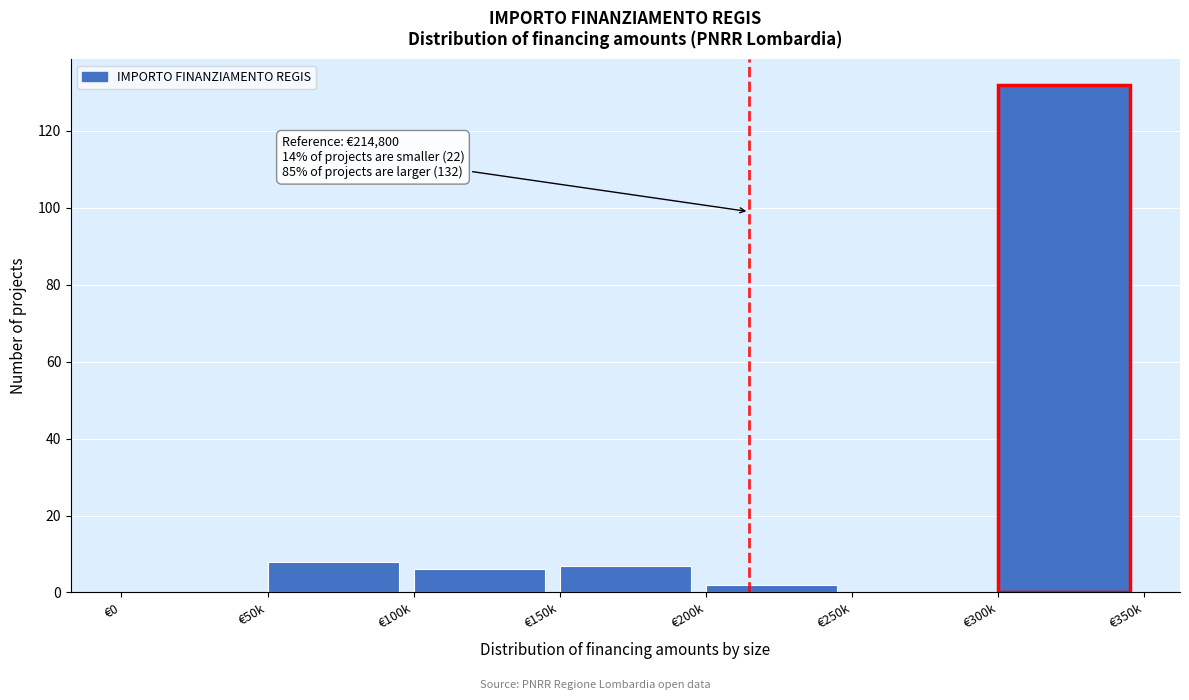

Reading right to left, extract all data points from this chart.

€300k=132	€250k=0	€200k=2	€150k=7	€100k=6	€50k=8	€0=0